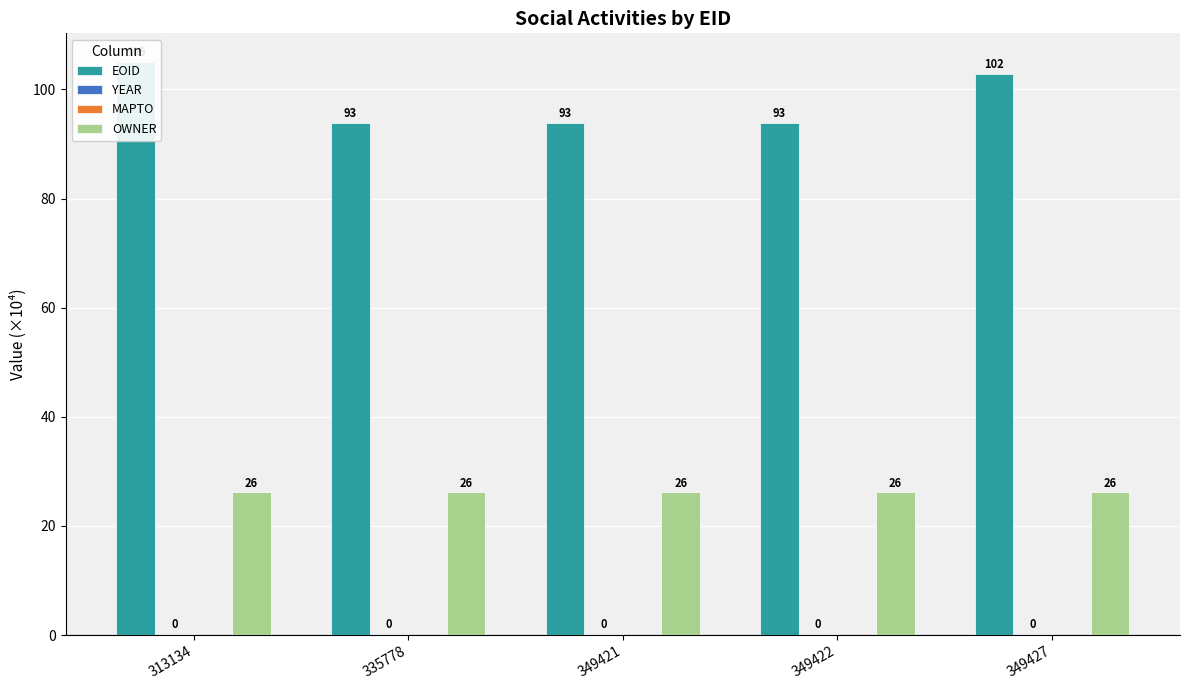

What is the value of the EOID bar at the 4th from the left?

93.9